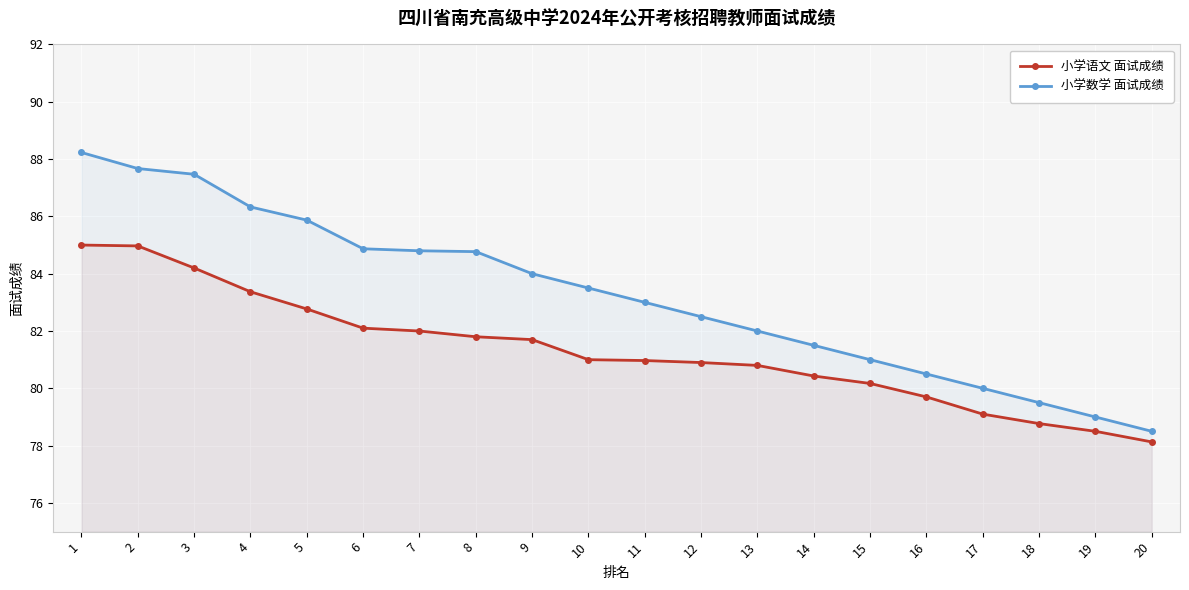

Rank the series by their maximum value, from lowest to highest.

小学语文 面试成绩, 小学数学 面试成绩